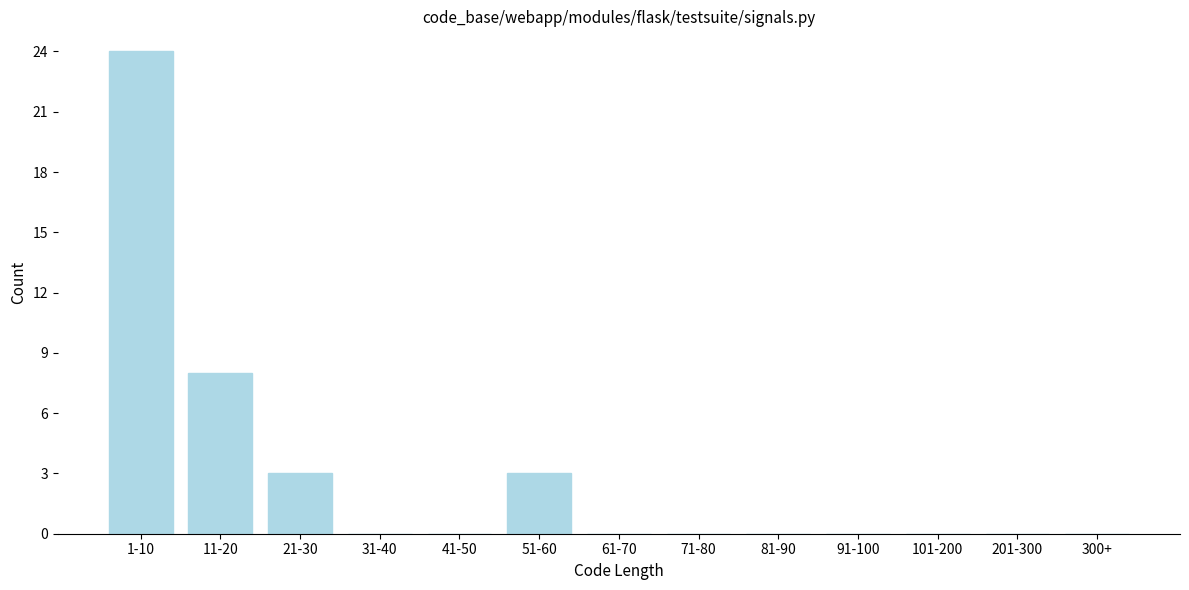

Reading left to right, transcribe all the data shown in this chart.

1-10=24	11-20=8	21-30=3	31-40=0	41-50=0	51-60=3	61-70=0	71-80=0	81-90=0	91-100=0	101-200=0	201-300=0	300+=0